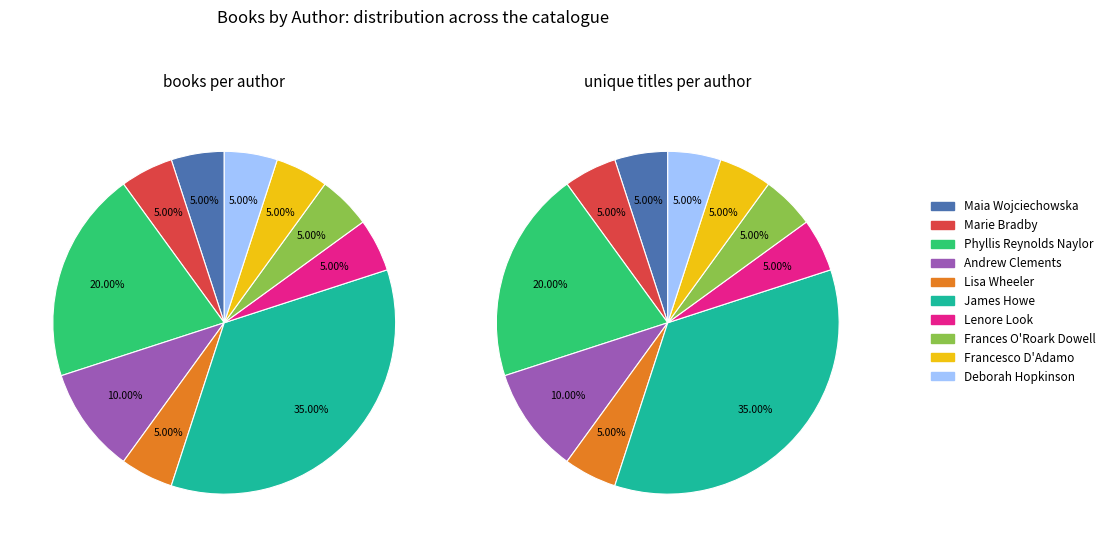

Is there a majority slice in this chart?

No